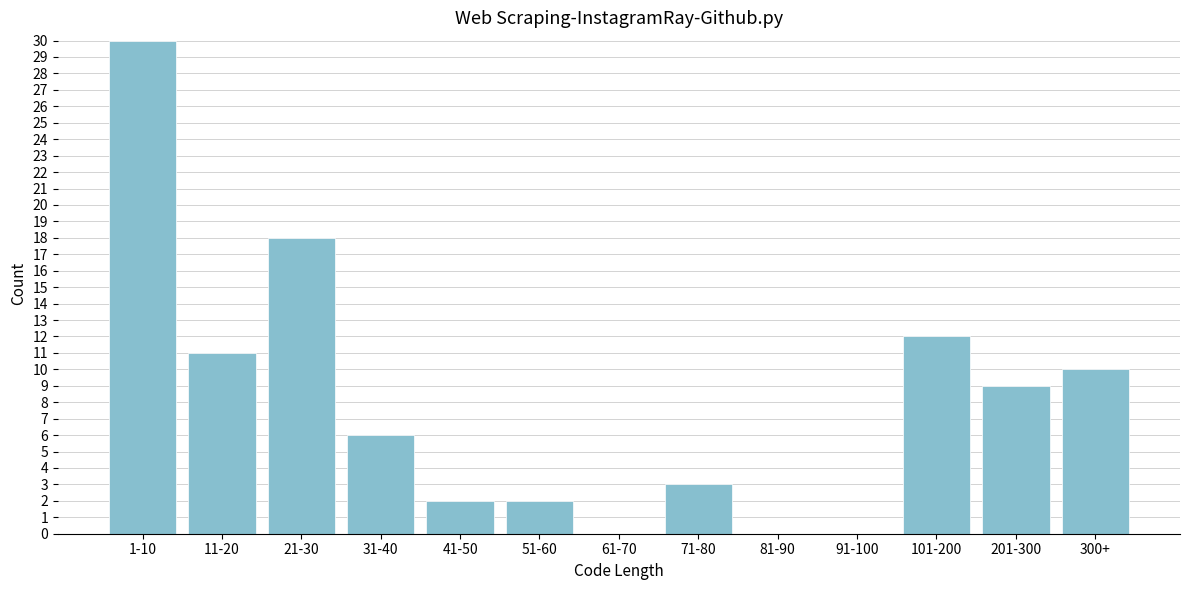

Reading left to right, transcribe all the data shown in this chart.

1-10=30	11-20=11	21-30=18	31-40=6	41-50=2	51-60=2	61-70=0	71-80=3	81-90=0	91-100=0	101-200=12	201-300=9	300+=10